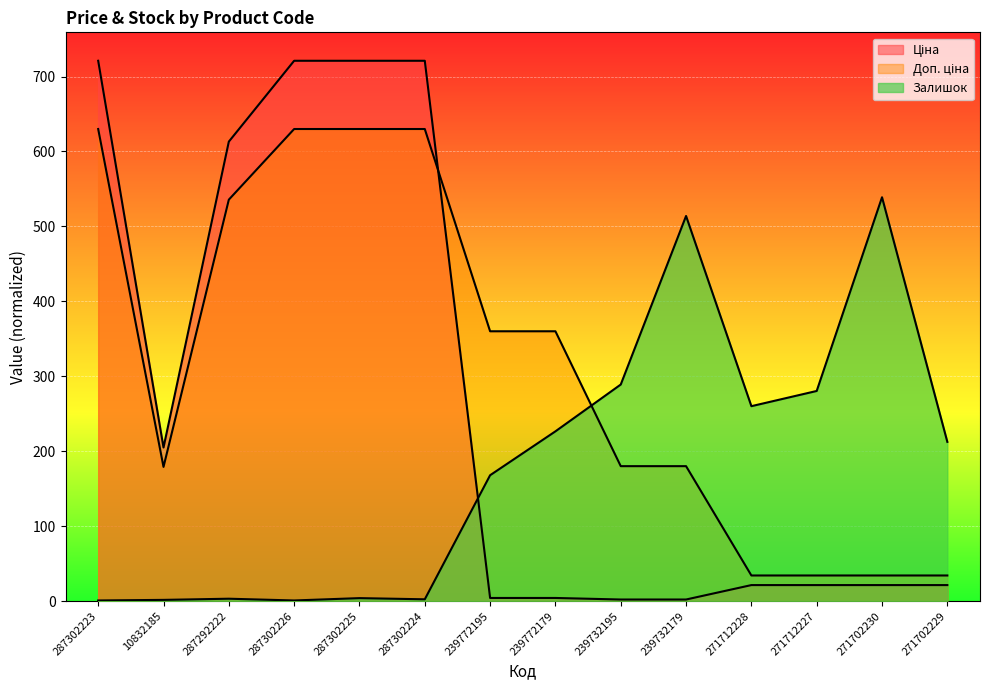

Between 287302224 and 271712228, which series saw the biggest shift?

Ціна